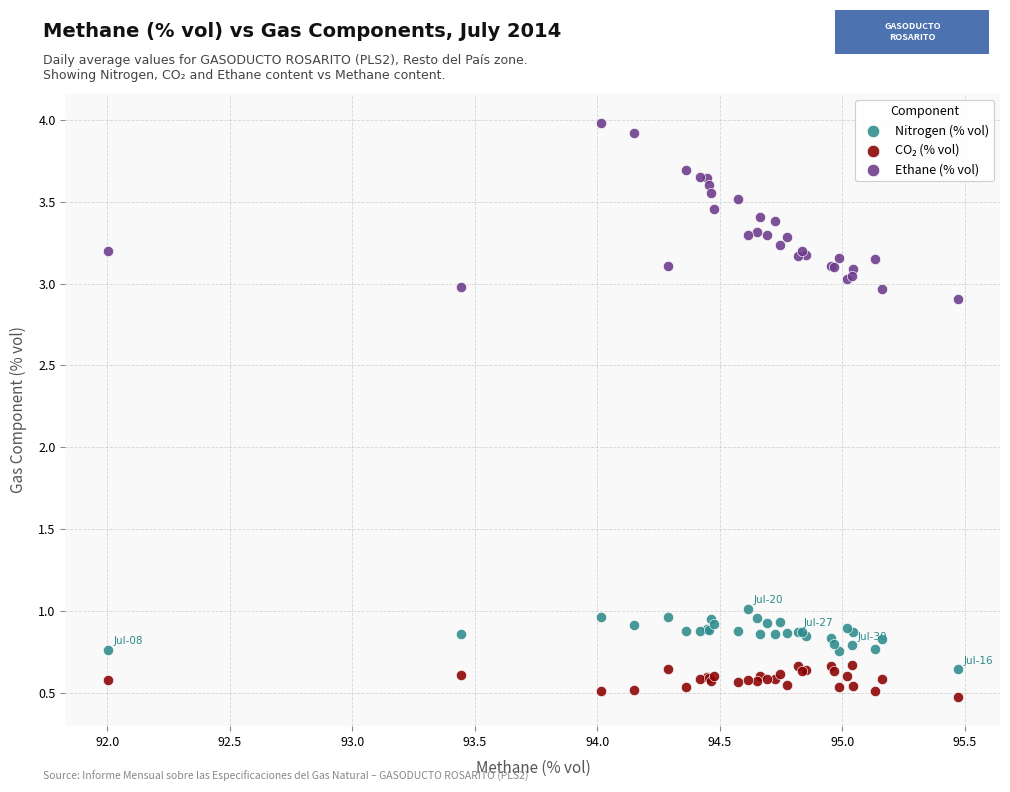

Which series contains the highest Y value?

Ethane (% vol)